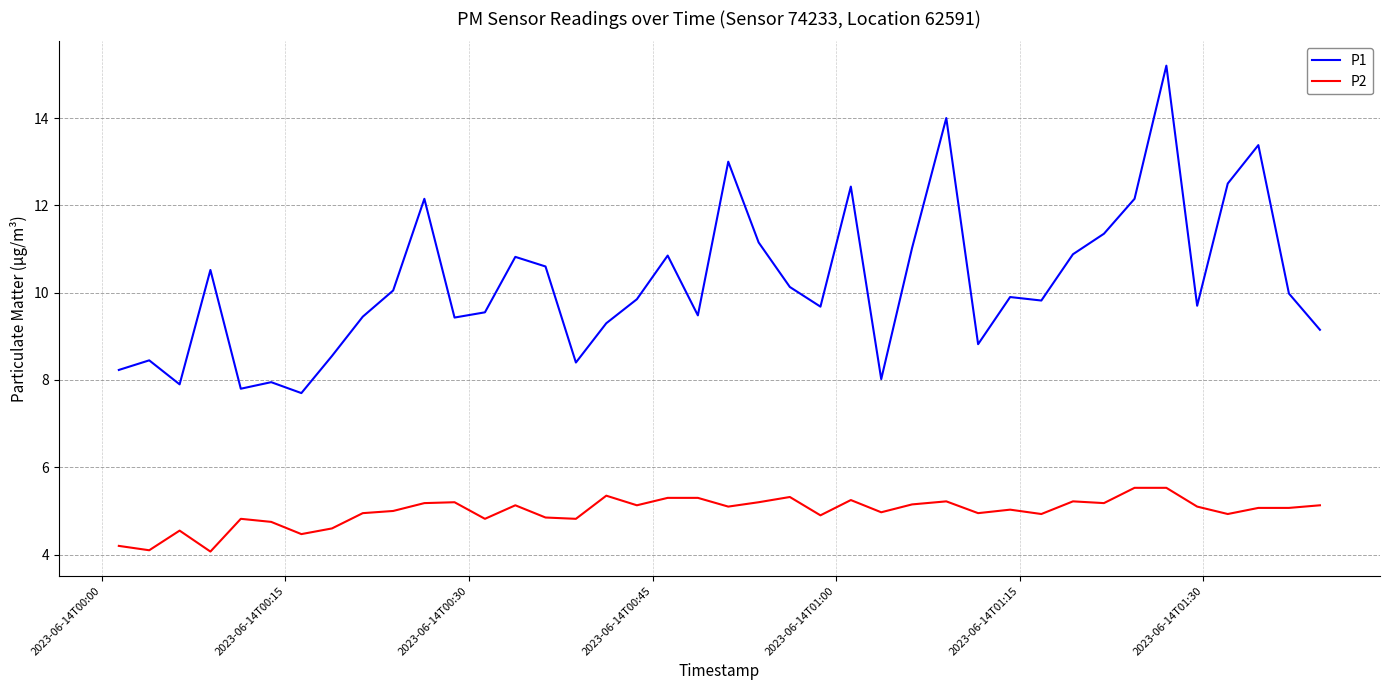

Which series has the widest spread of values?

P1